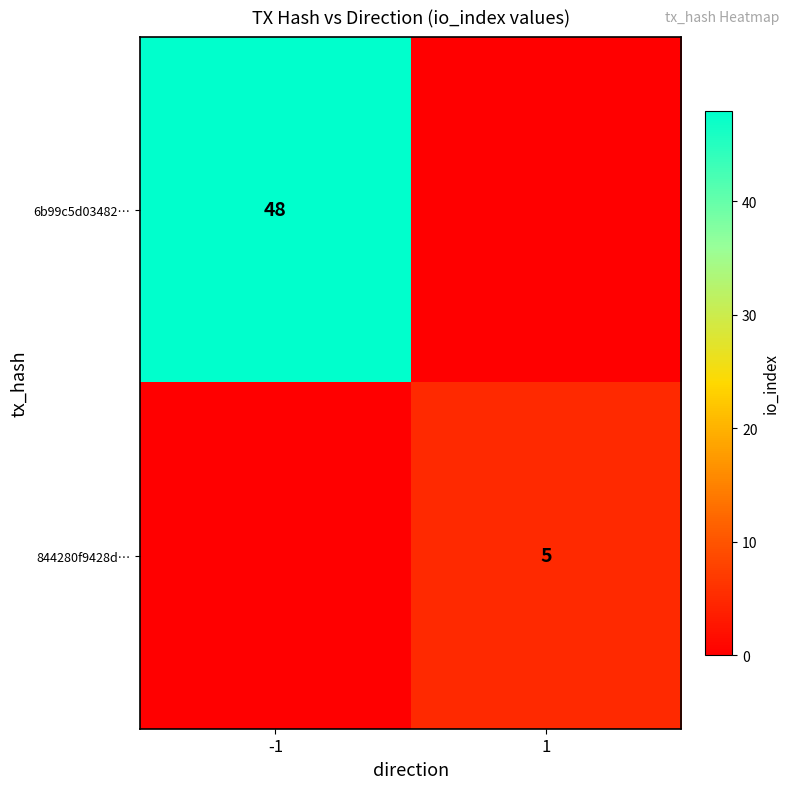

What is the total value across all series at -1?

48